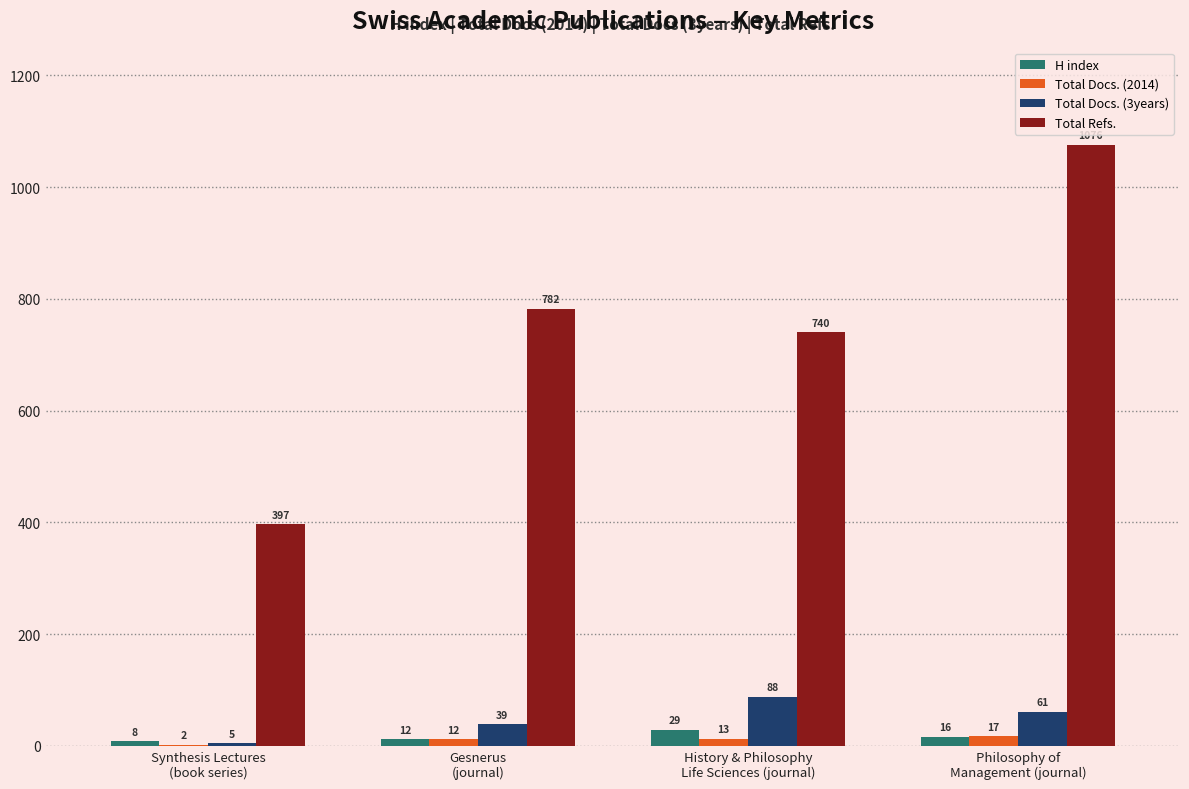

What is the maximum value shown in the chart?

1076